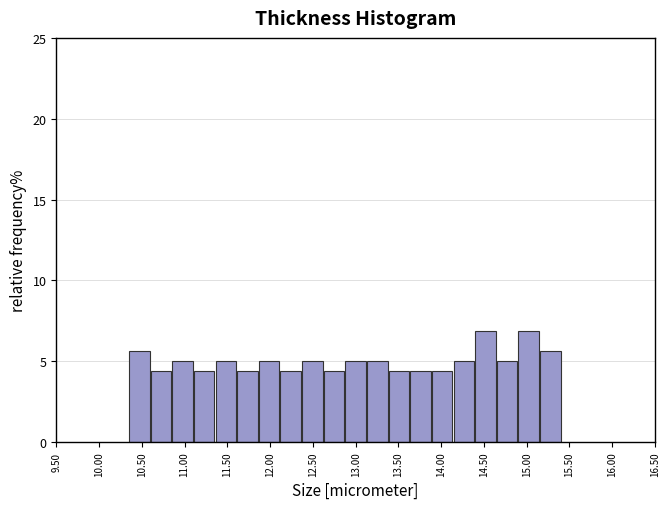

How tall is the bar that spans 11.60 to 11.85 on the x-axis? Neither the bar edges nor the heights are printed on the chart, so give them approximately, as read against the axes.

4.5